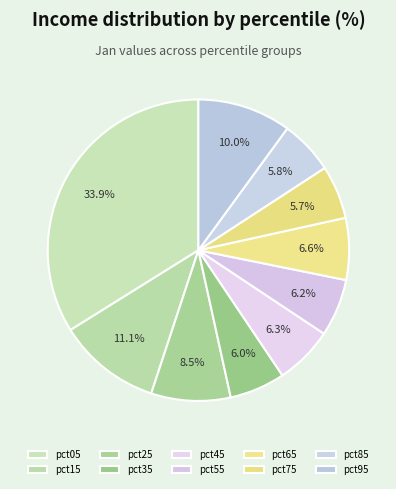

Count the number of slices in the pie.

10